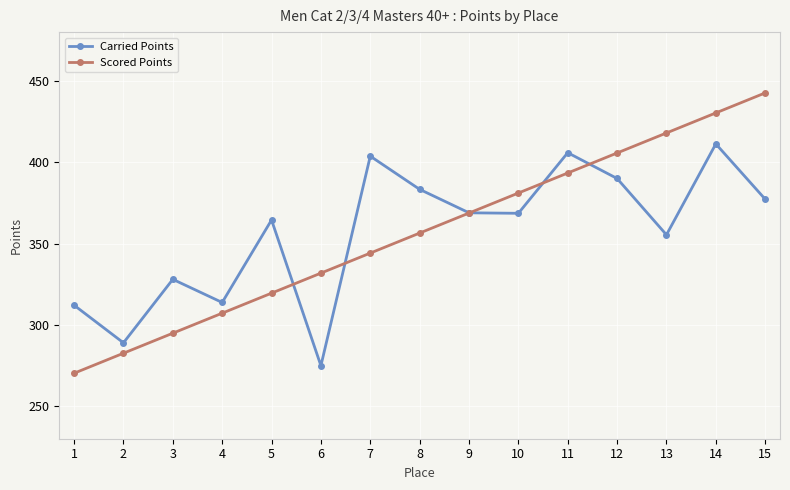

Rank the series at 1 from lowest to highest value.

Scored Points, Carried Points